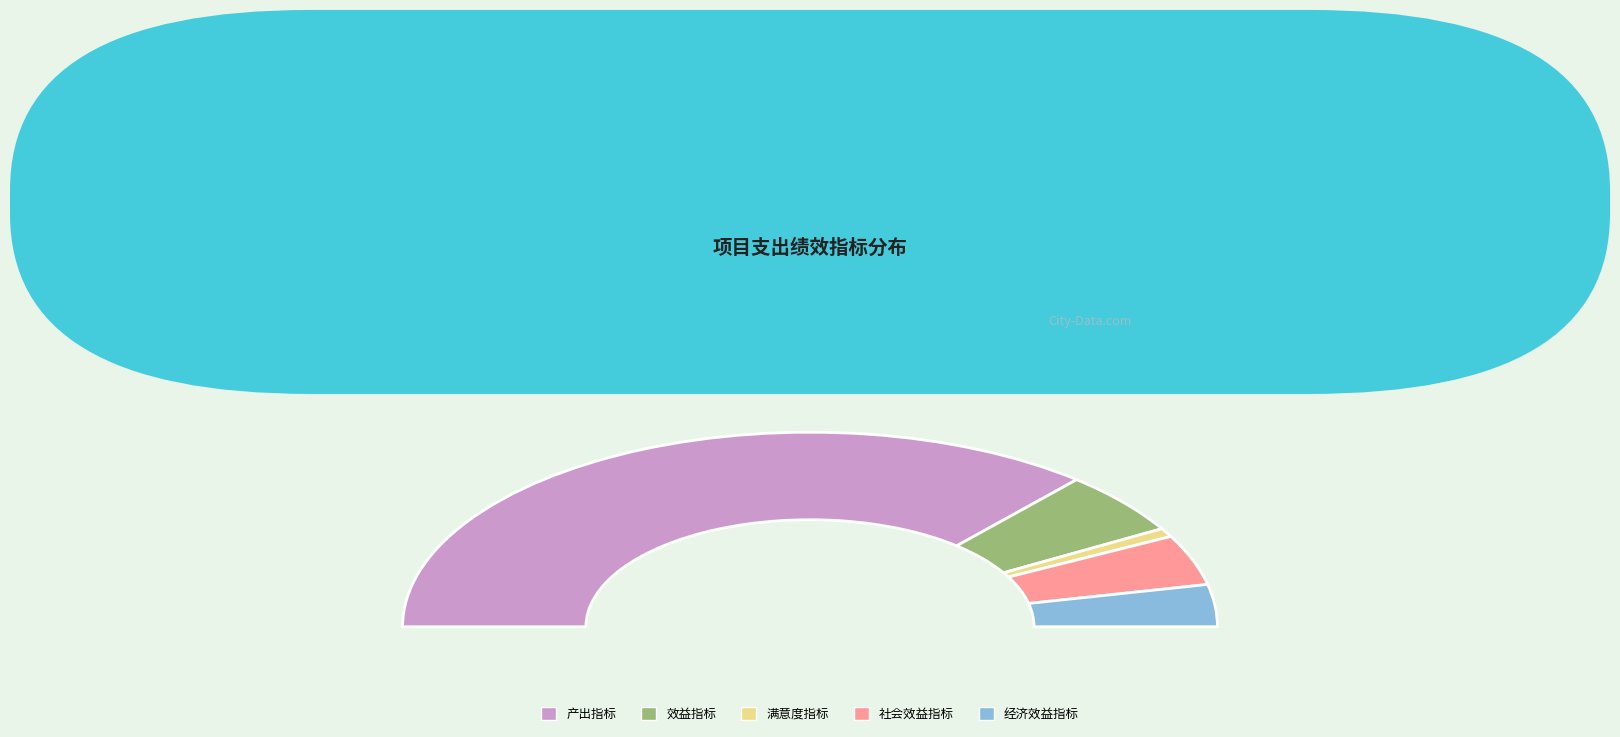

Approximately how many times larger is the value at 满意度指标 compared to 效益指标?

0.1